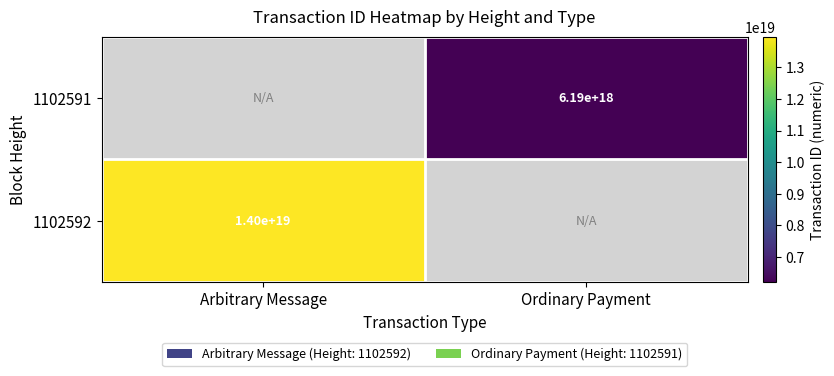

Count the number of data series in this chart.

2